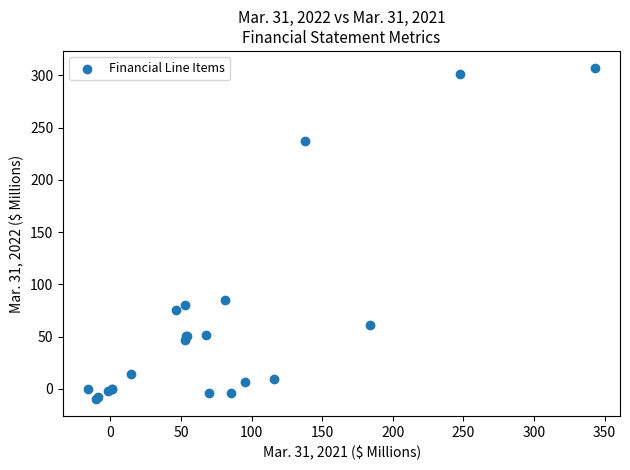

What Y value in the scatter plot is closest to 148?

84.8